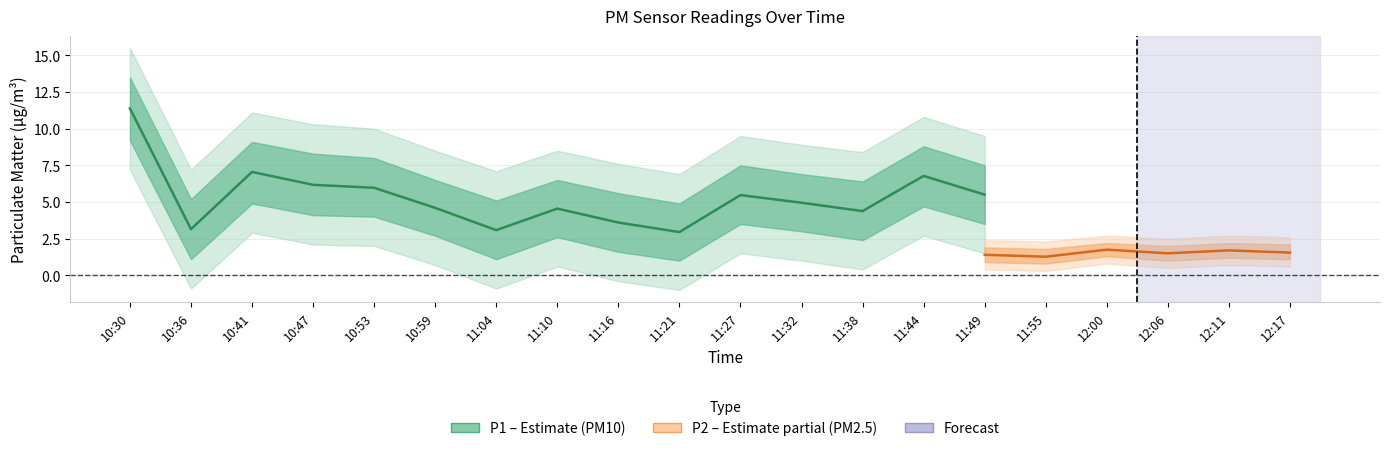

Which has a higher value, 11:16 or 10:59?

10:59